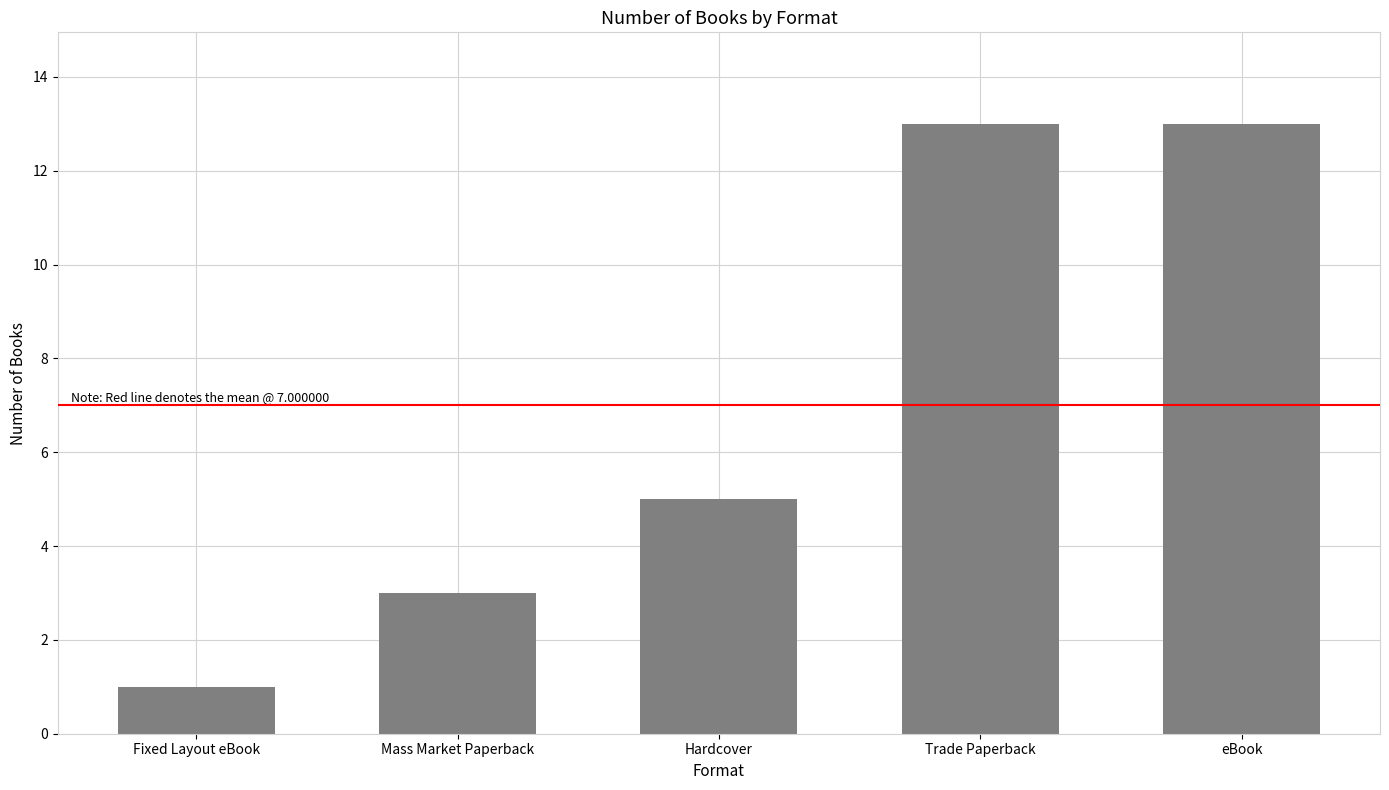

At which category does the chart reach its minimum across all series?

Fixed Layout eBook